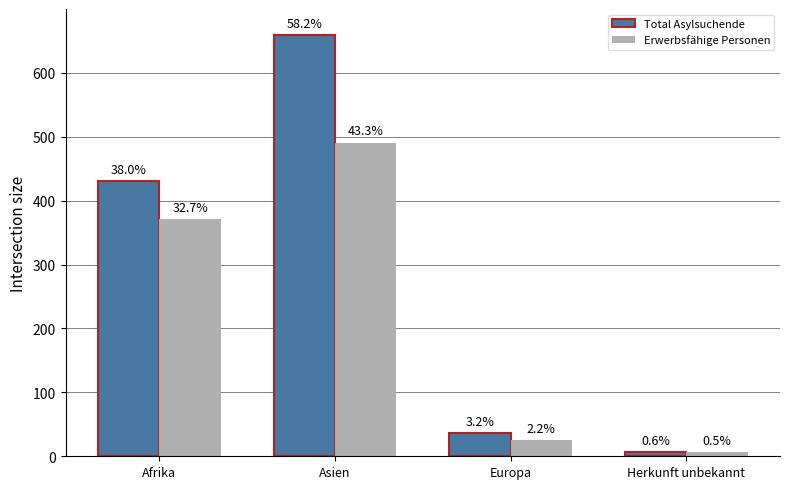

List the series in order of their peak value, lowest first.

Erwerbsfähige Personen, Total Asylsuchende